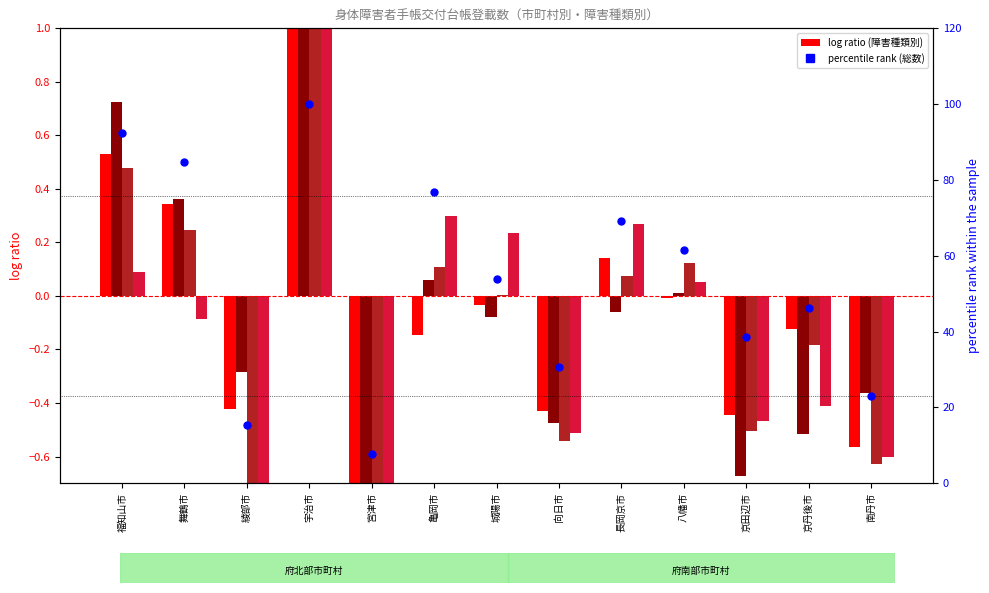

Which series has the largest total across all categories?

総数 percentile rank